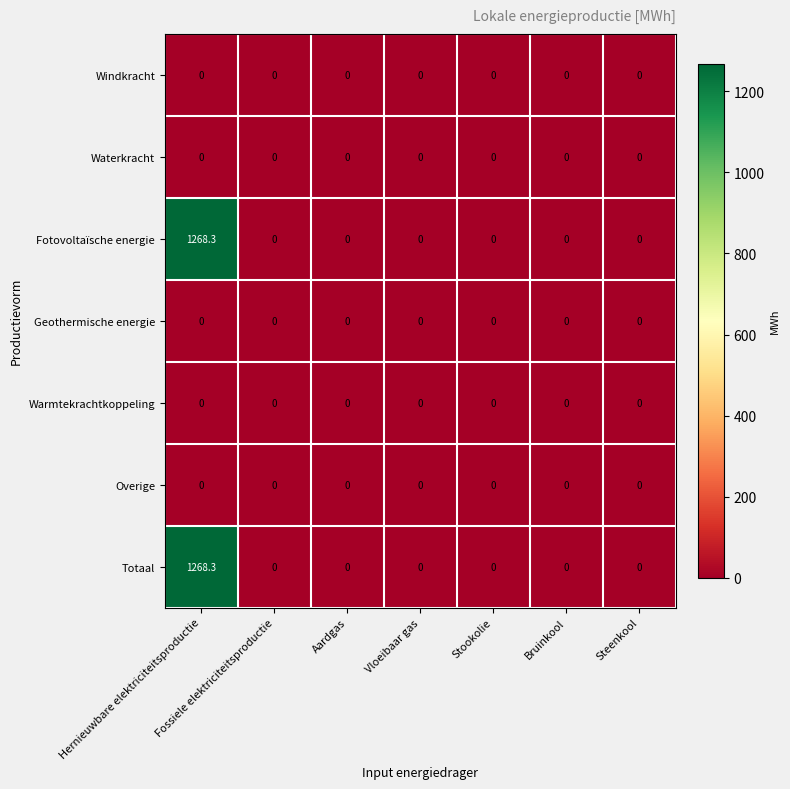

What is the maximum value for Totaal?

1268.3